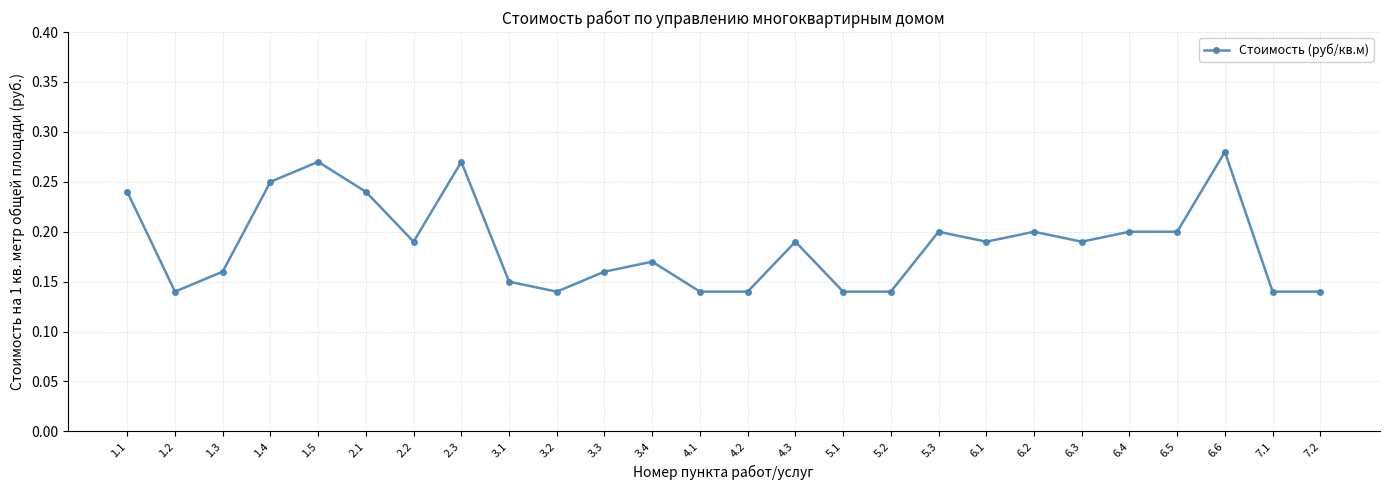

At which category does the data reach its first local valley?

1.2